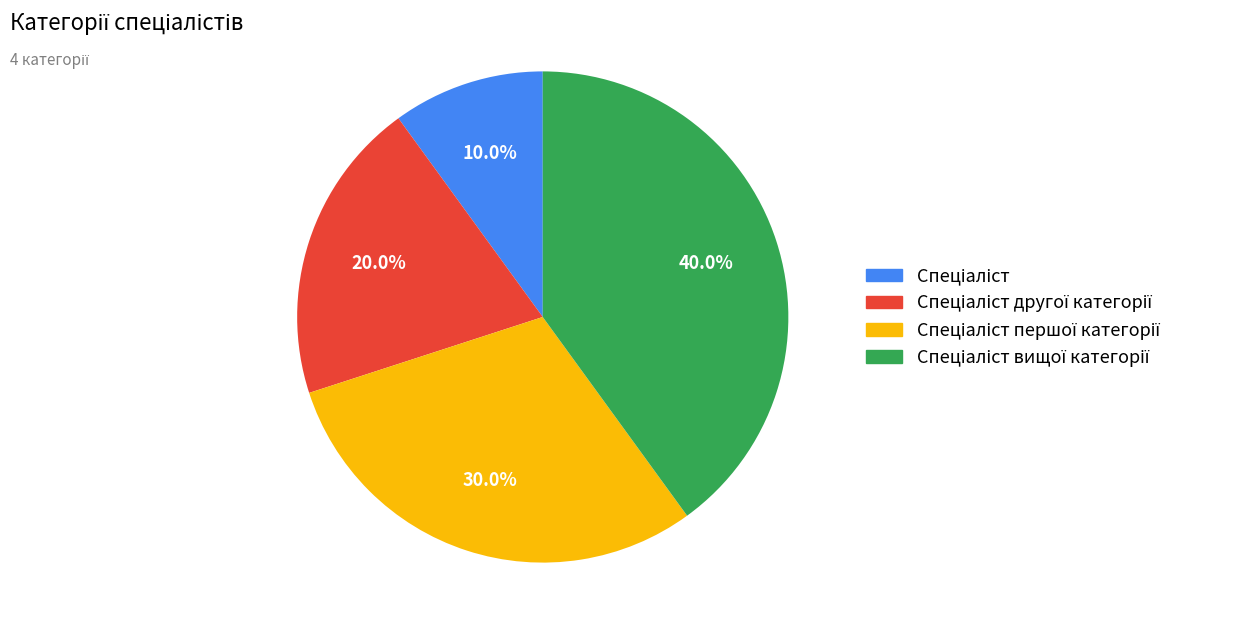

Is there any slice that represents more than half of the pie?

No